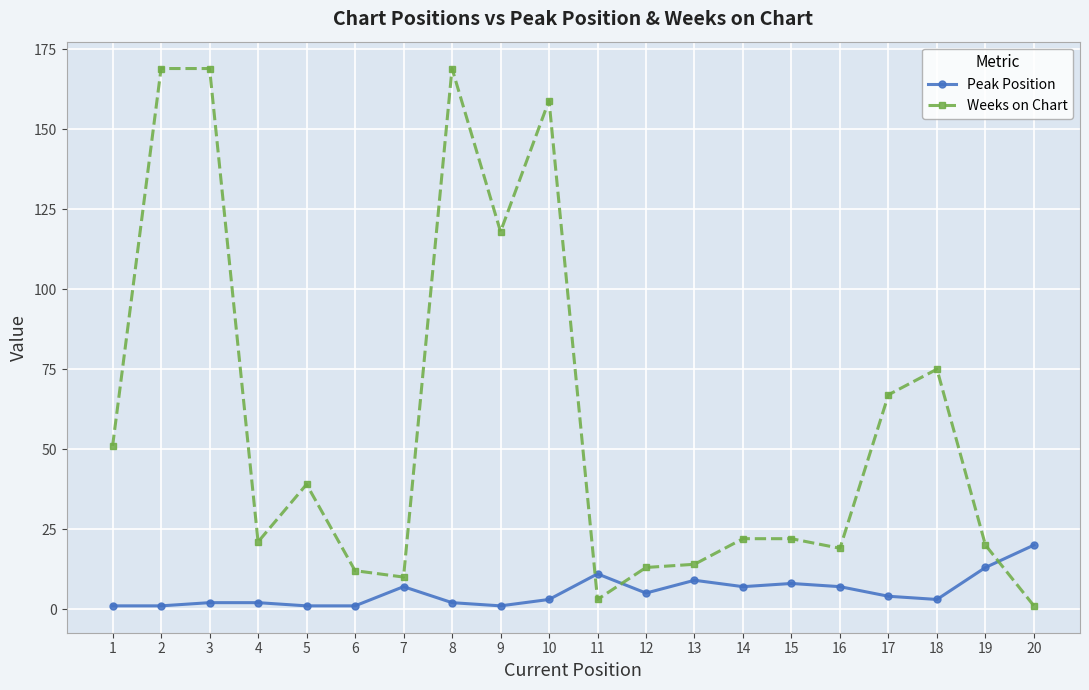

Which series has the largest range (max minus min)?

Weeks on Chart